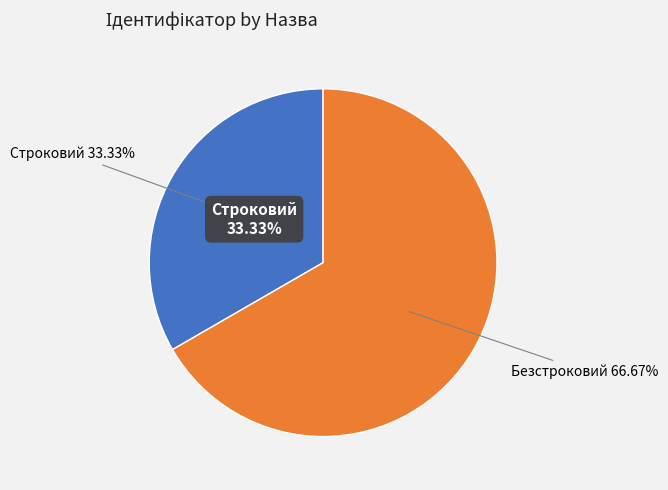

What is the majority slice?

Безстроковий